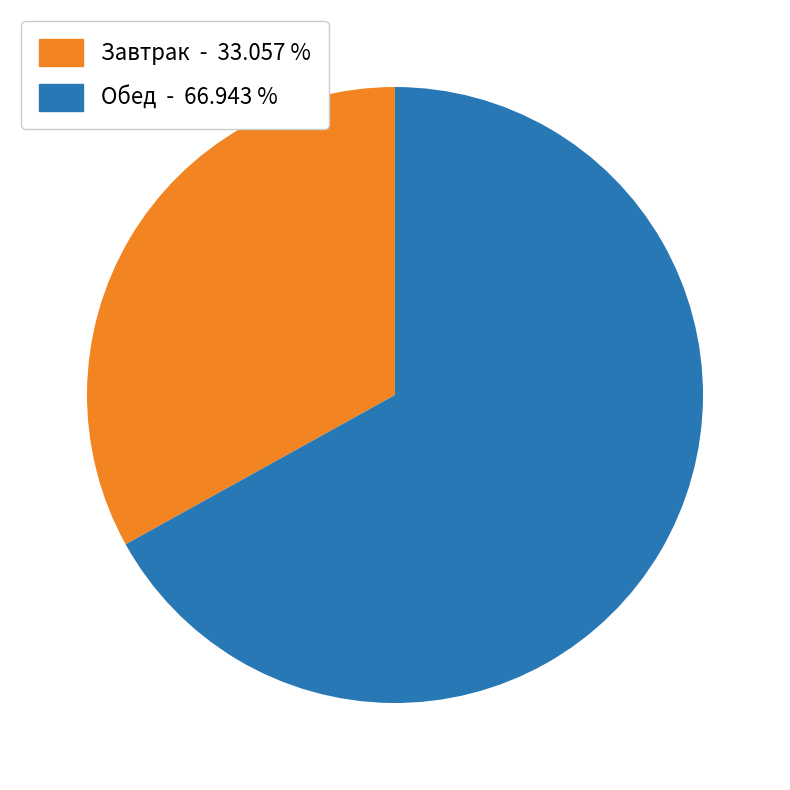

Is there a majority slice in this chart?

Yes